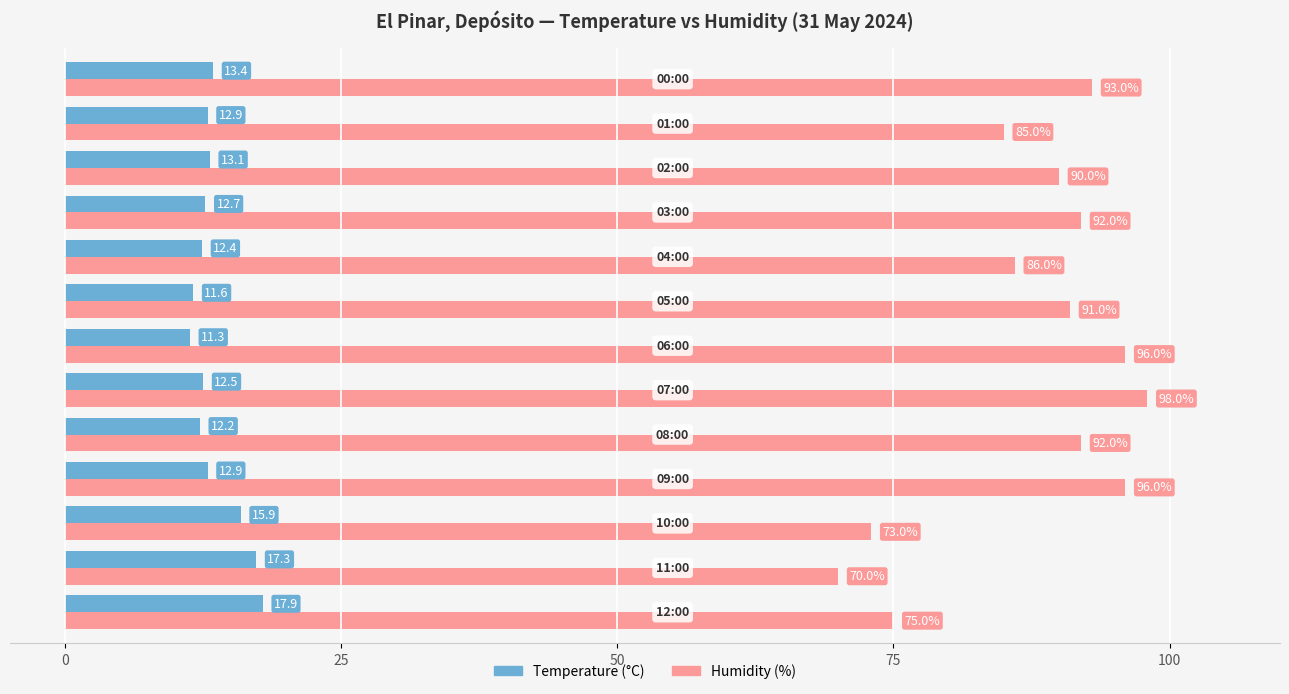

What is the difference between the maximum and second lowest values in the Humidity (%) series?

25.0